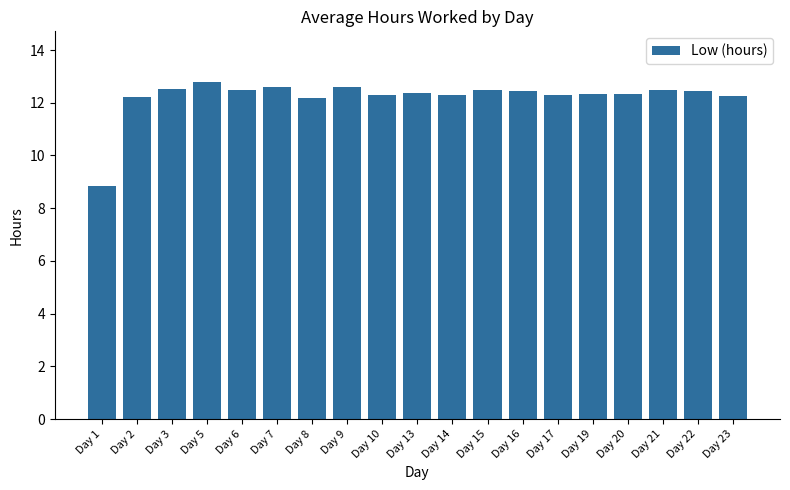

What is the sum of the values at Day 13 and Day 14?

24.7